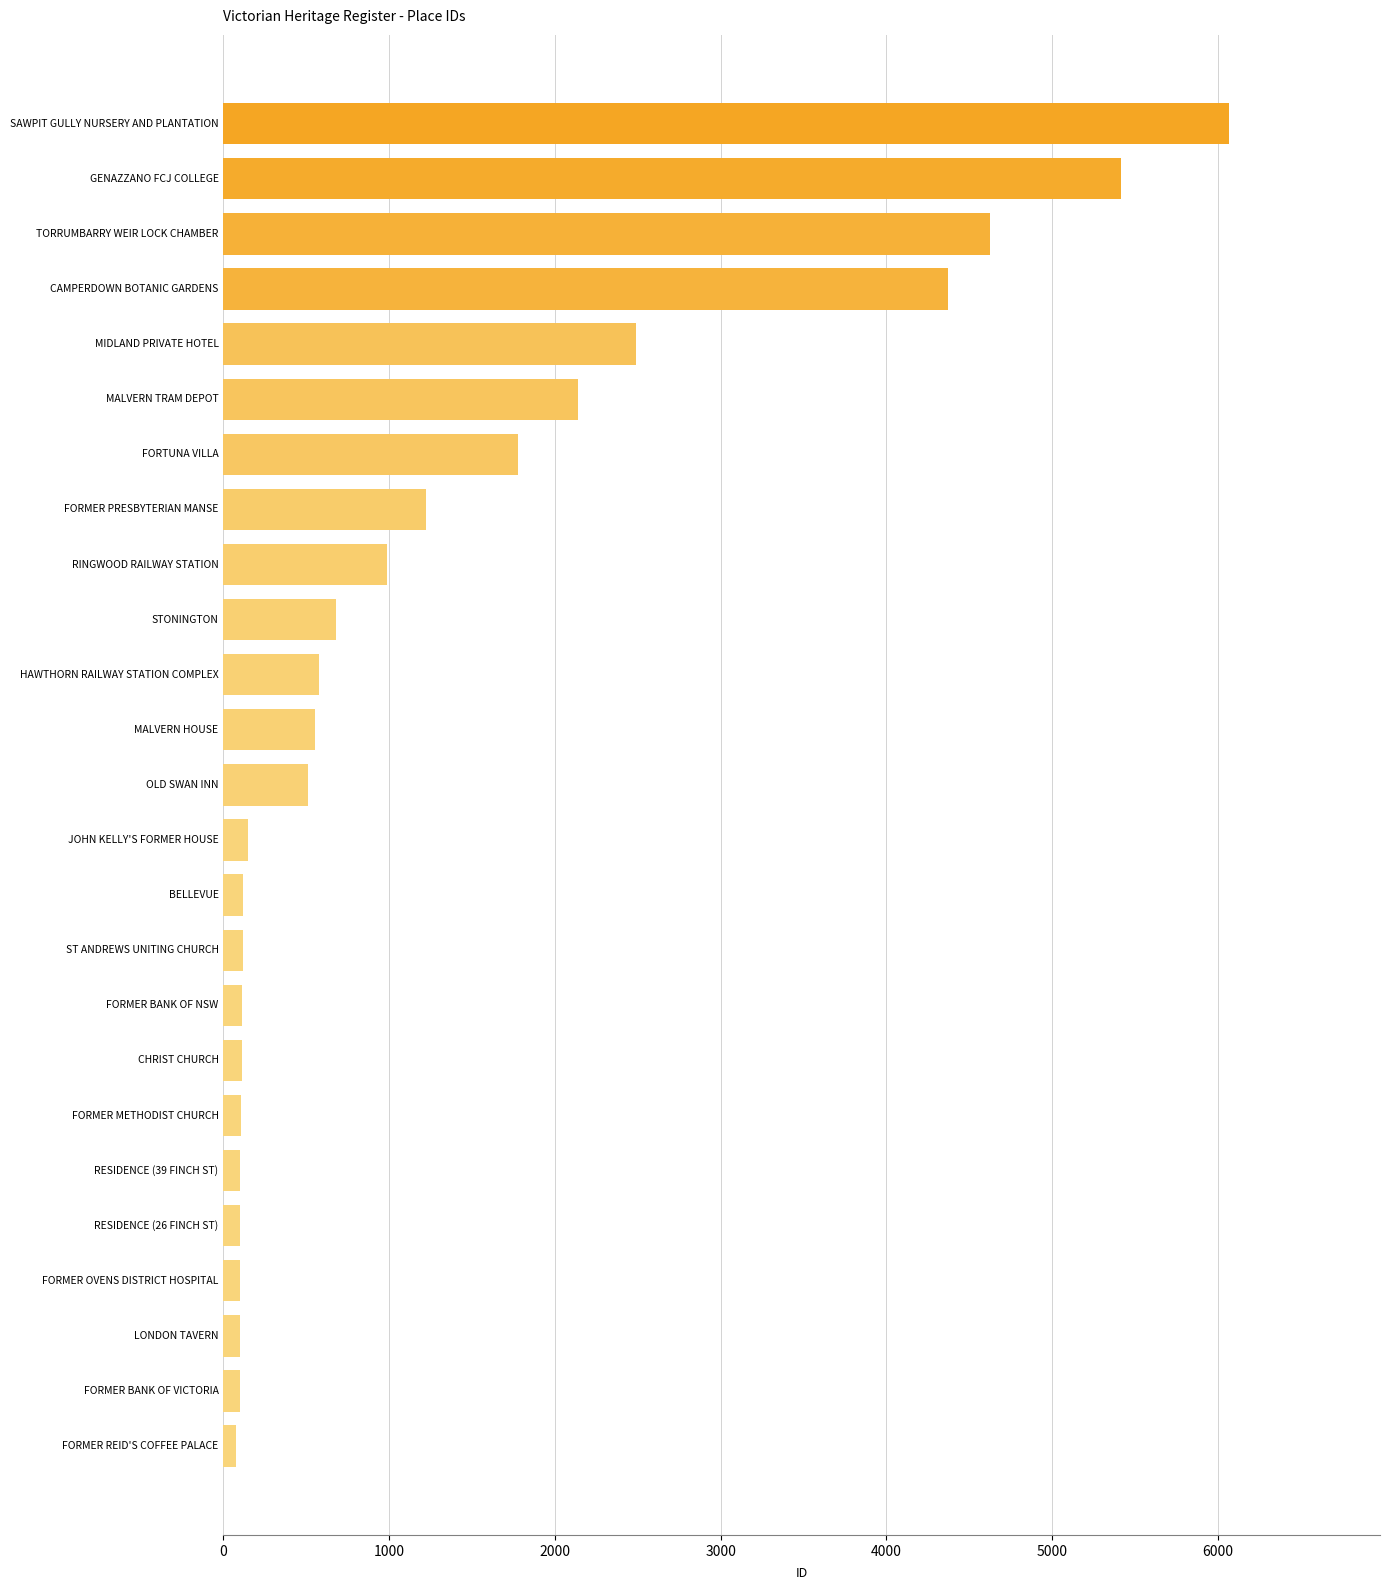

What is the maximum value shown in the chart?

6069